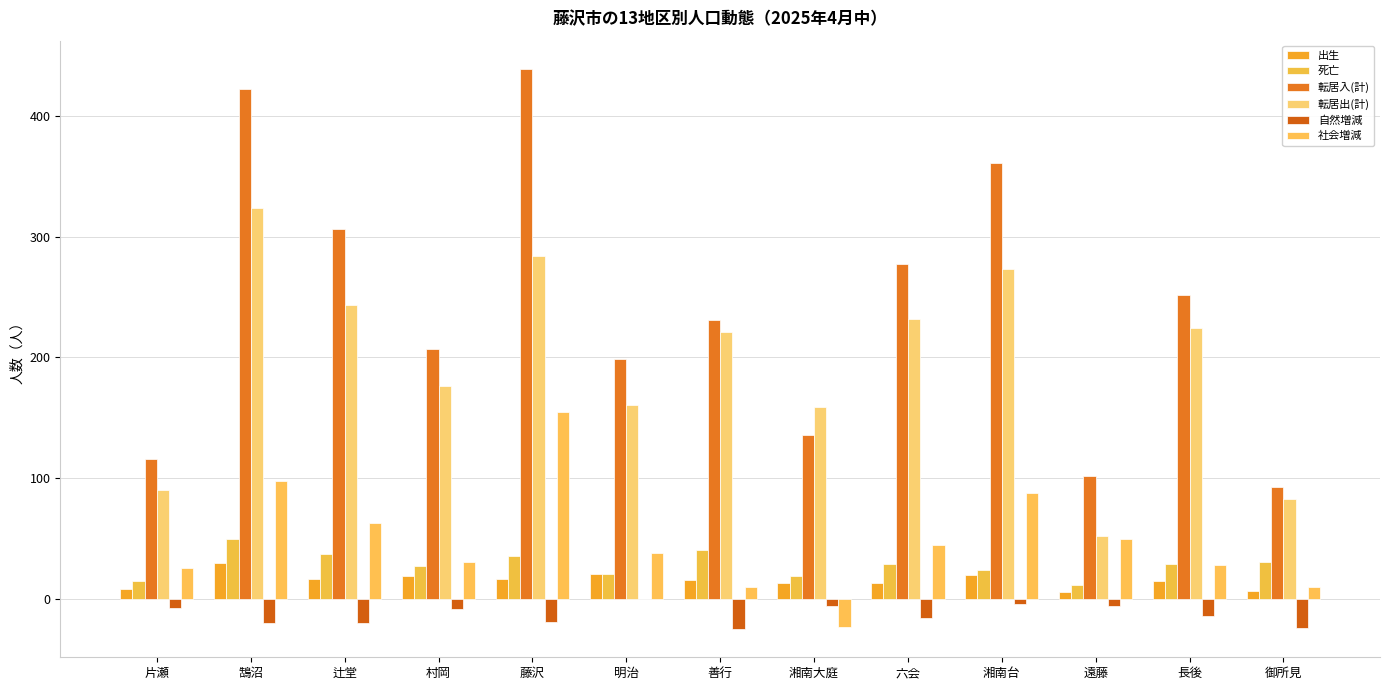

How many series are shown in this chart?

6